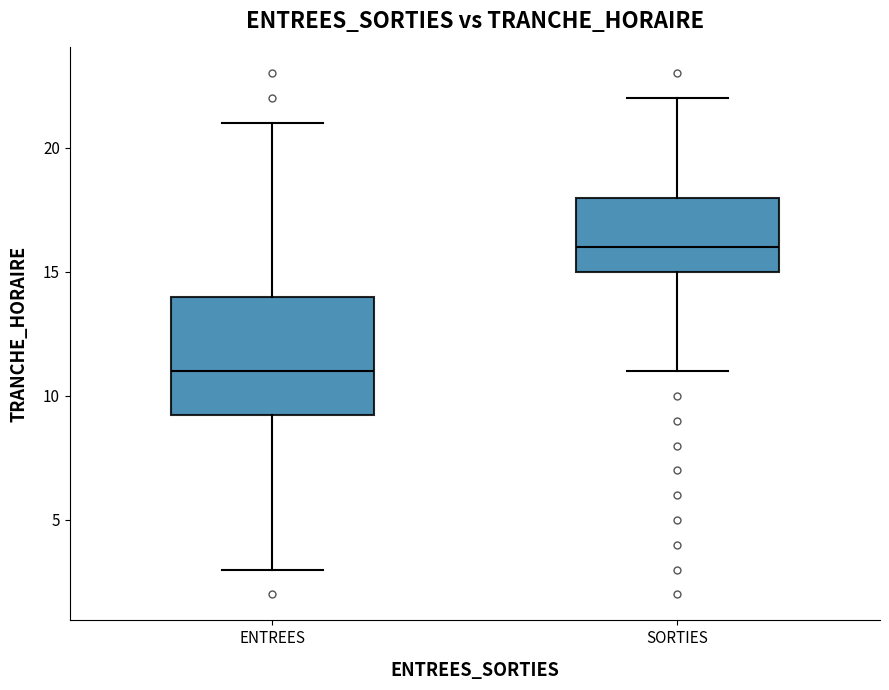

Reading left to right, read every box against the y-axis: the position of its median line, the range the box covers, and the ends of its whiskers. The values are not printed on the chart, so give them approximately, as read against the axis.

ENTREES: median 11.0, box 9.5 to 14.0, whiskers 3.0 to 21.0
SORTIES: median 16.0, box 15.0 to 18.0, whiskers 11.0 to 22.0